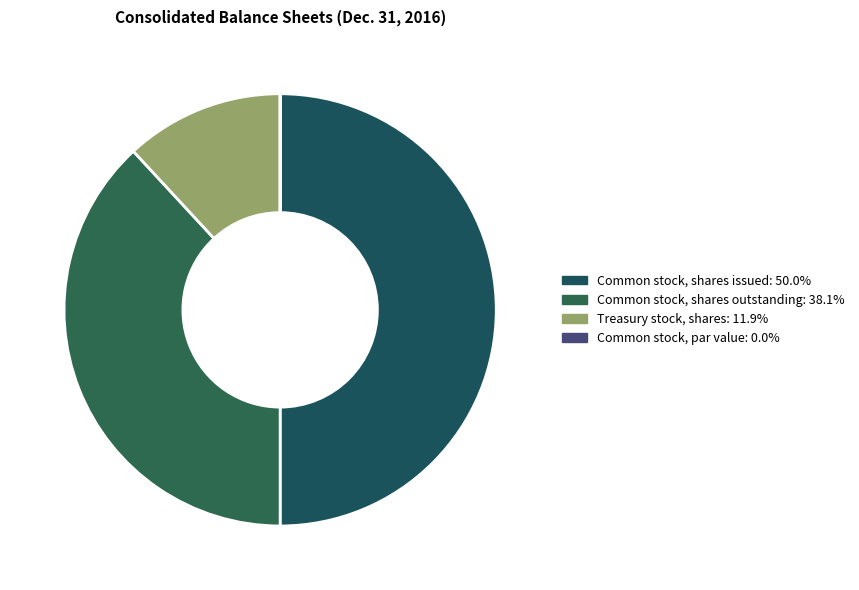

Between Common stock, par value and Treasury stock, shares, which is larger?

Treasury stock, shares